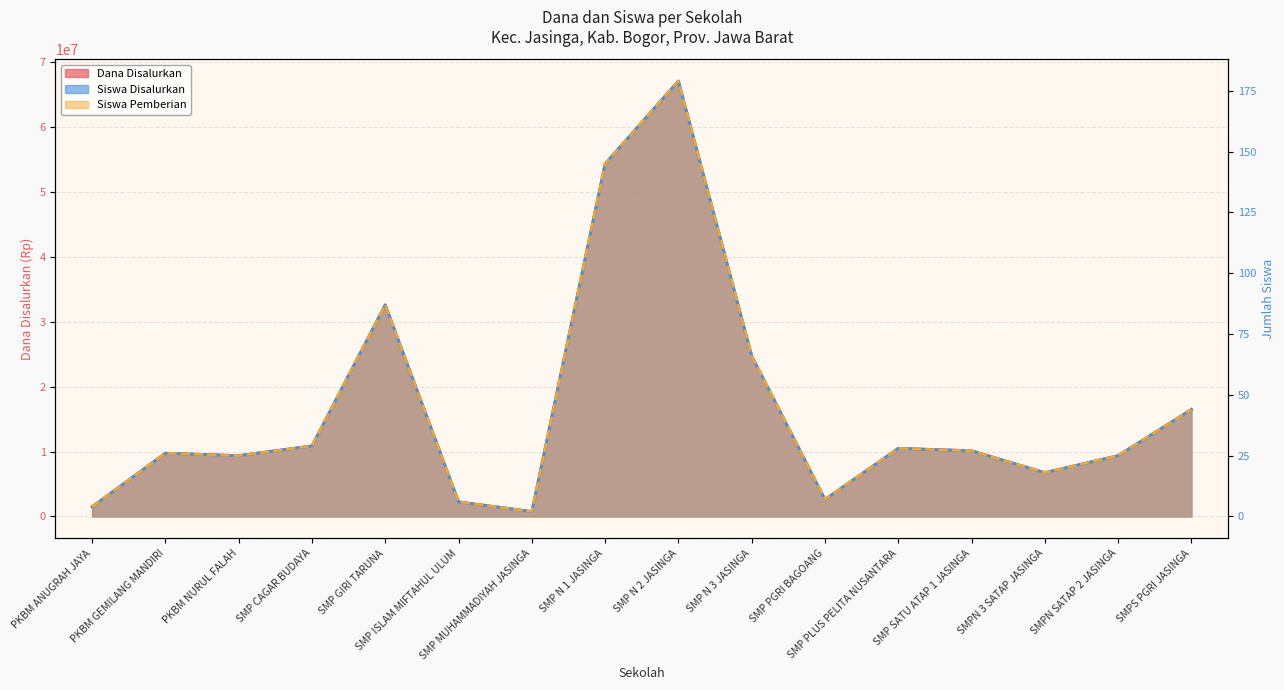

The Siswa Disalurkan series shows 6 at SMPN SATAP 2 JASINGA. True or false?

False